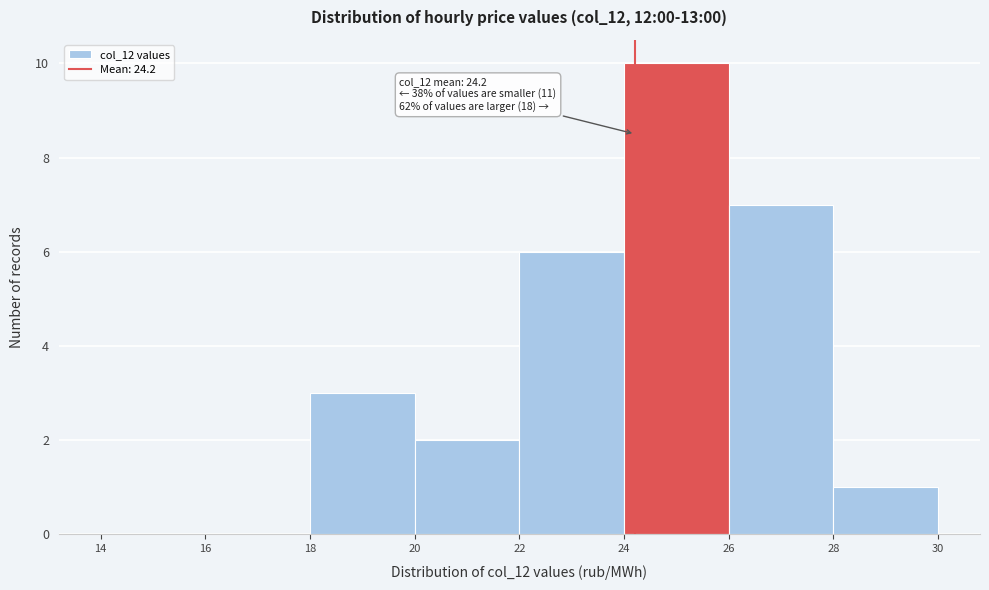

Over which range of the x-axis is the bar tallest?

24 to 26